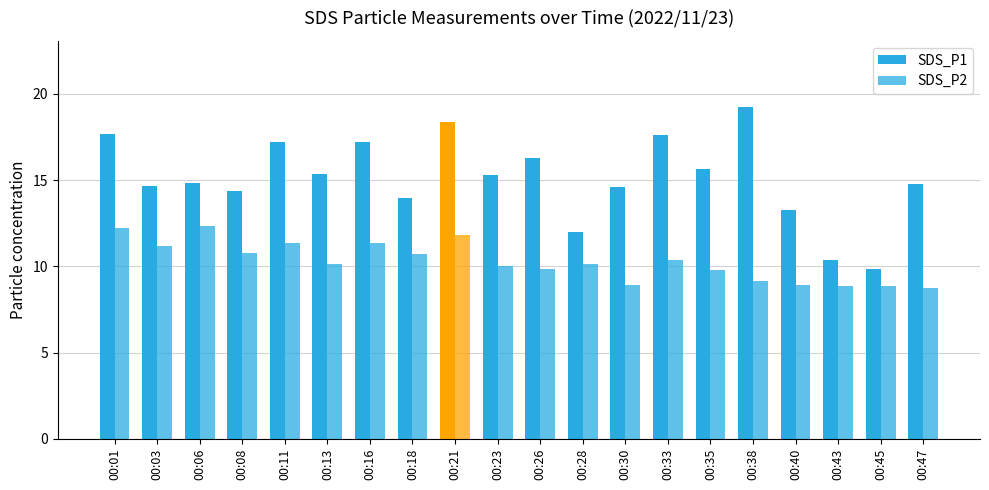

Reading left to right, extract all data points from this chart.

SDS_P1: 17.7	14.7	14.8	14.4	17.2	15.3	17.2	13.9	18.4	15.3	16.3	12.0	14.6	17.6	15.6	19.2	13.2	10.4	9.8	14.8
SDS_P2: 12.2	11.2	12.3	10.8	11.3	10.2	11.3	10.7	11.8	10.1	9.8	10.1	8.9	10.4	9.8	9.2	8.9	8.8	8.8	8.8